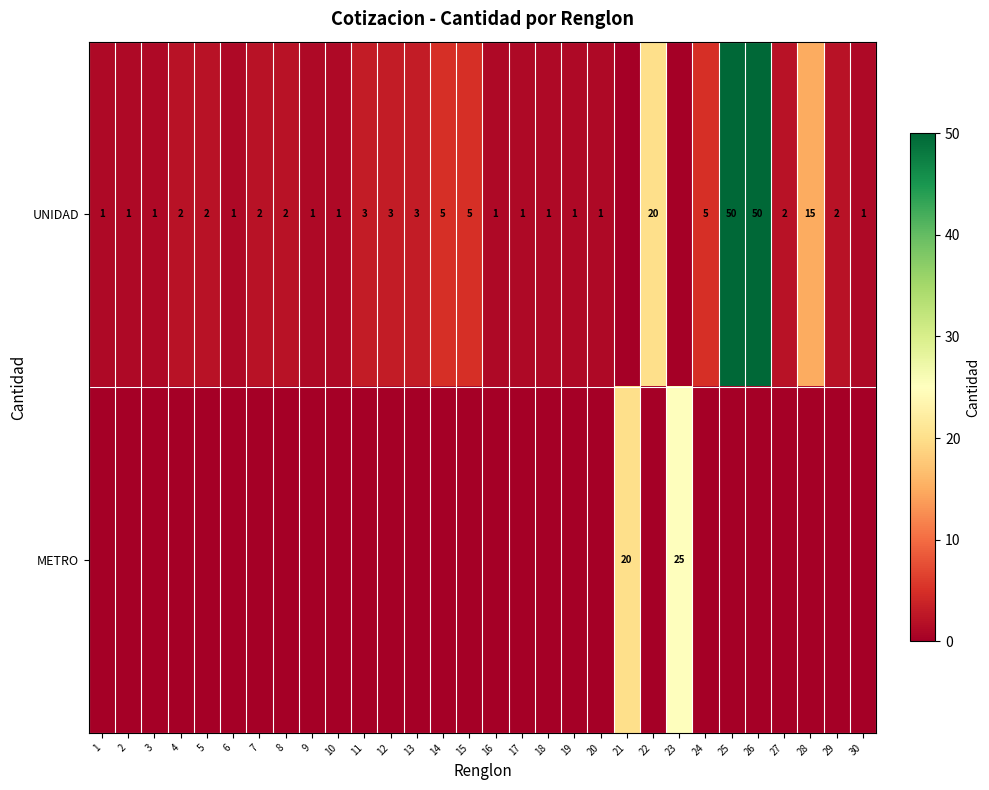

True or false: UNIDAD has a value of 3 at 5.

False